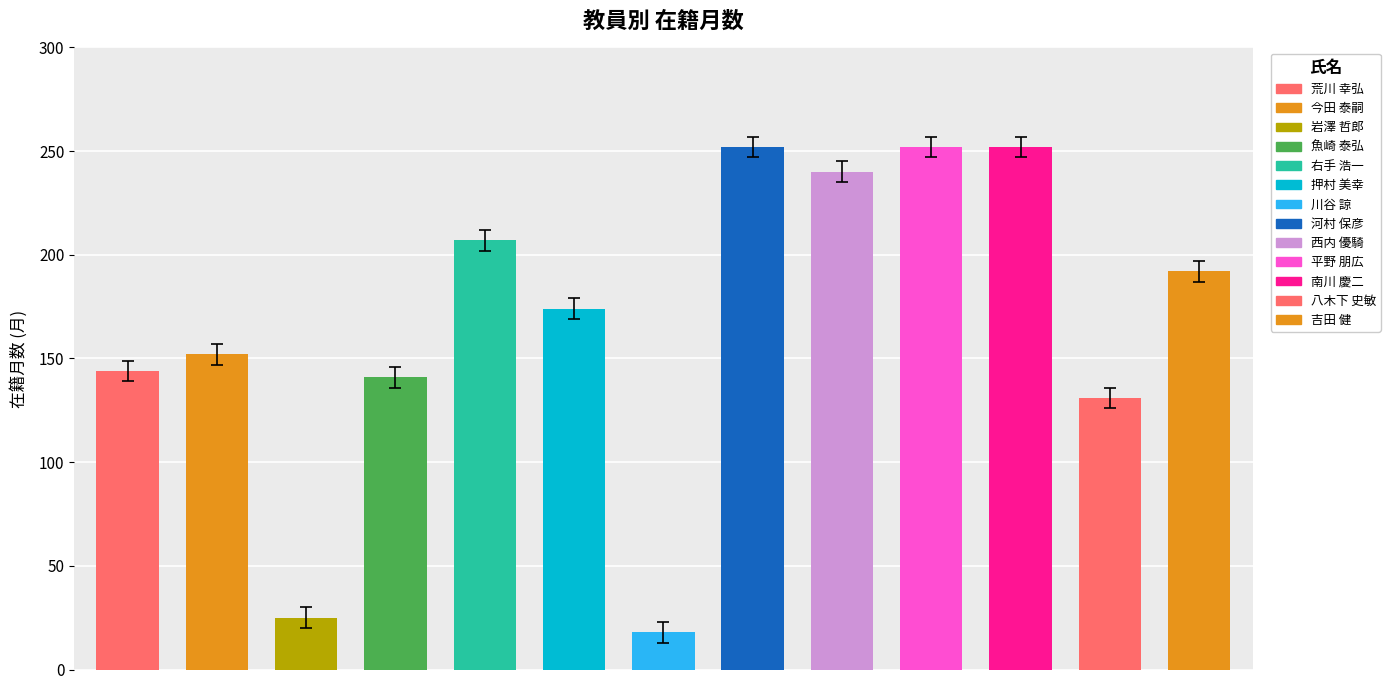

Which series has the largest range (max minus min)?

在籍月数